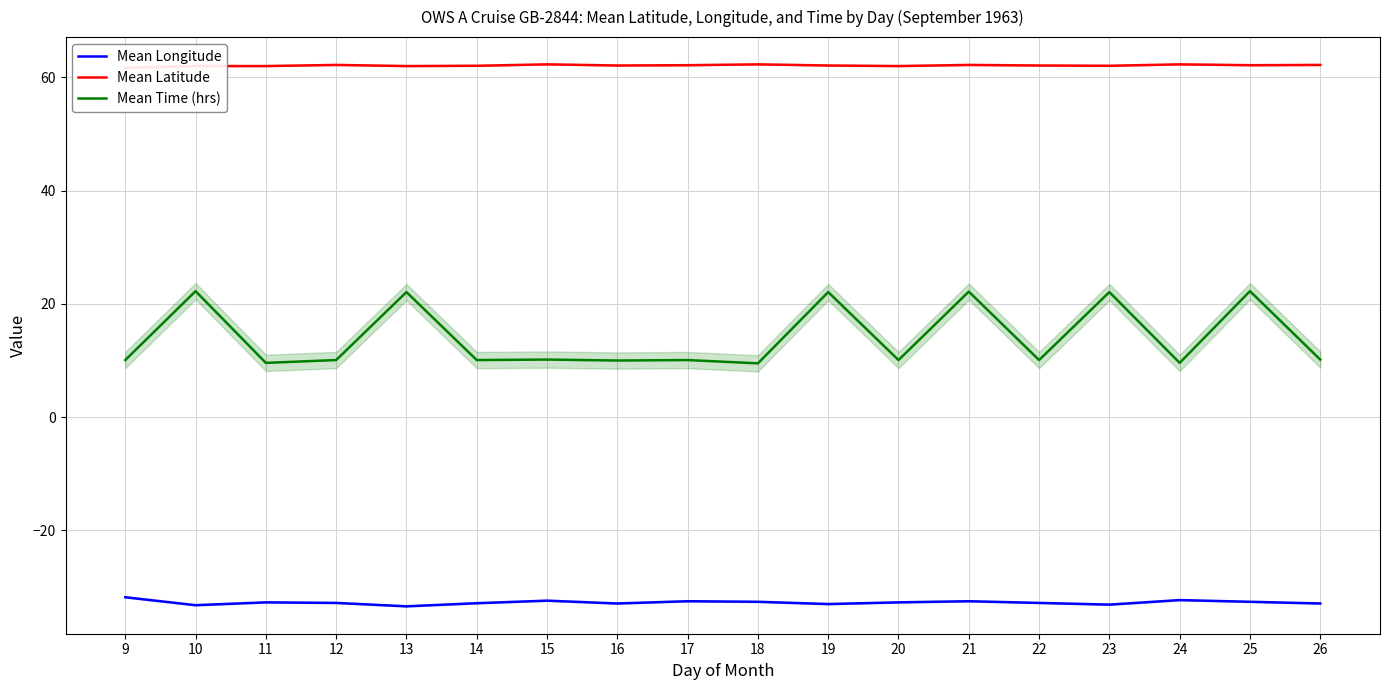

What is the difference between the second highest and second lowest values in the Mean Latitude series?

0.3